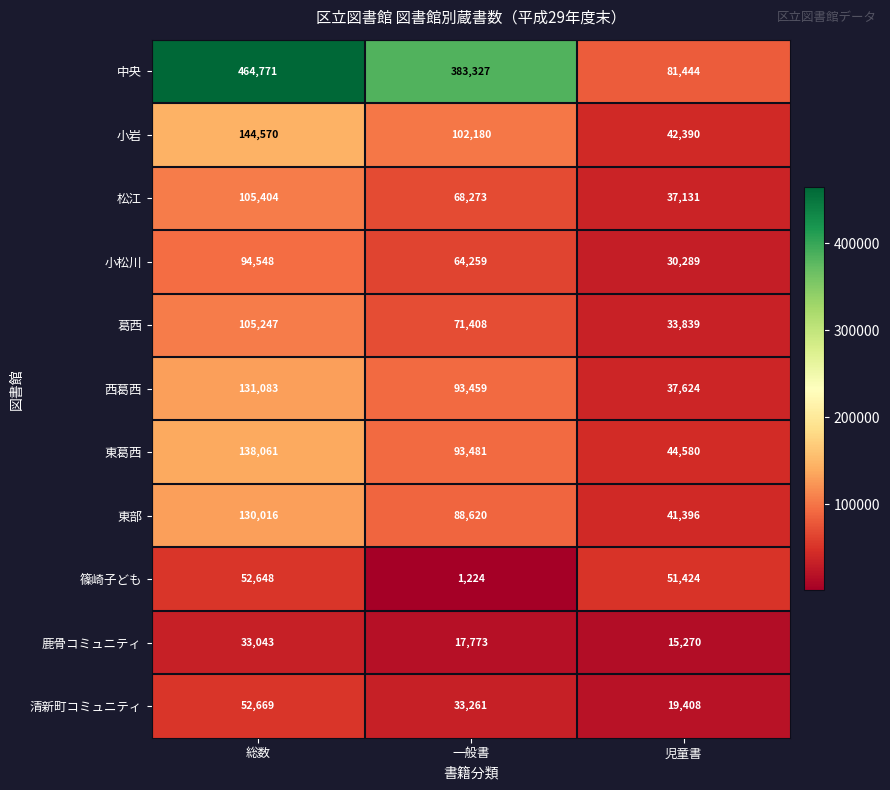

Which series has the largest total across all categories?

中央